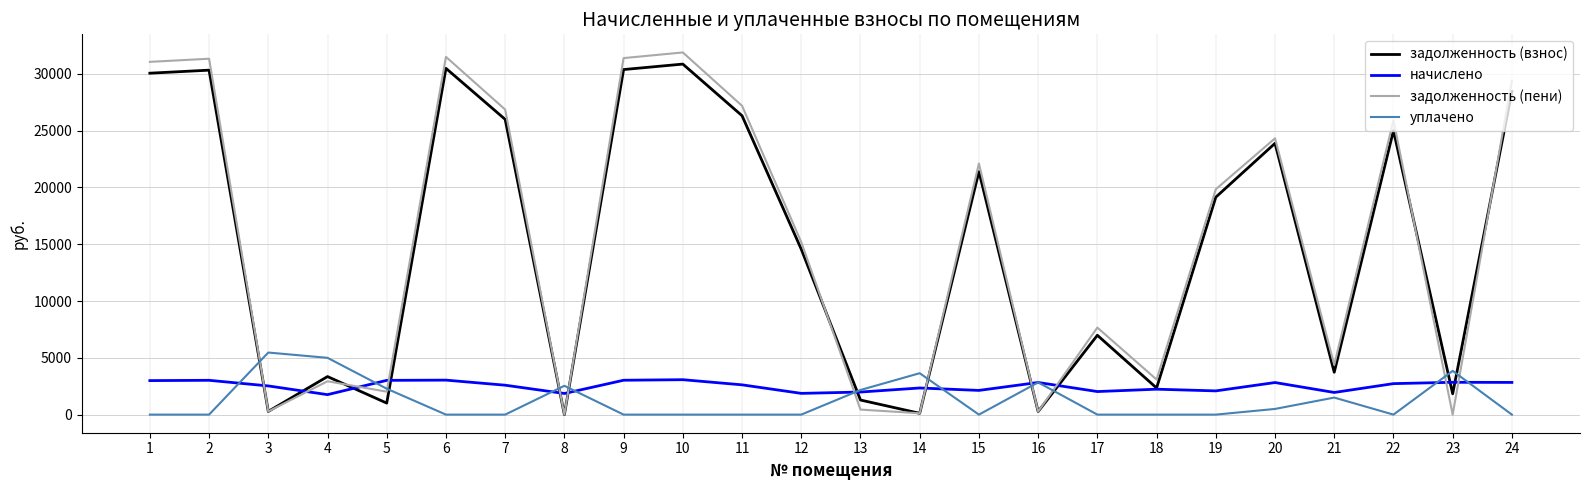

Which series has the widest spread of values?

задолженность (пени)